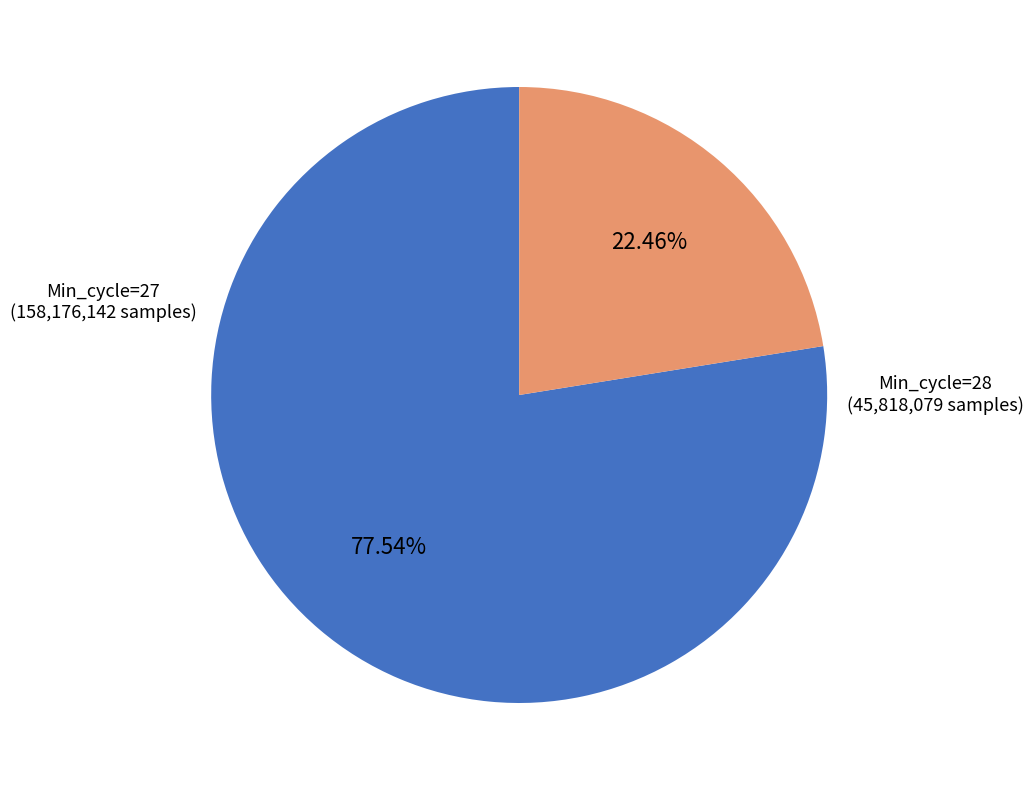

Combined, do Min_cycle=28 (45,818,079 samples) and Min_cycle=27 (158,176,142 samples) account for over 50%?

Yes